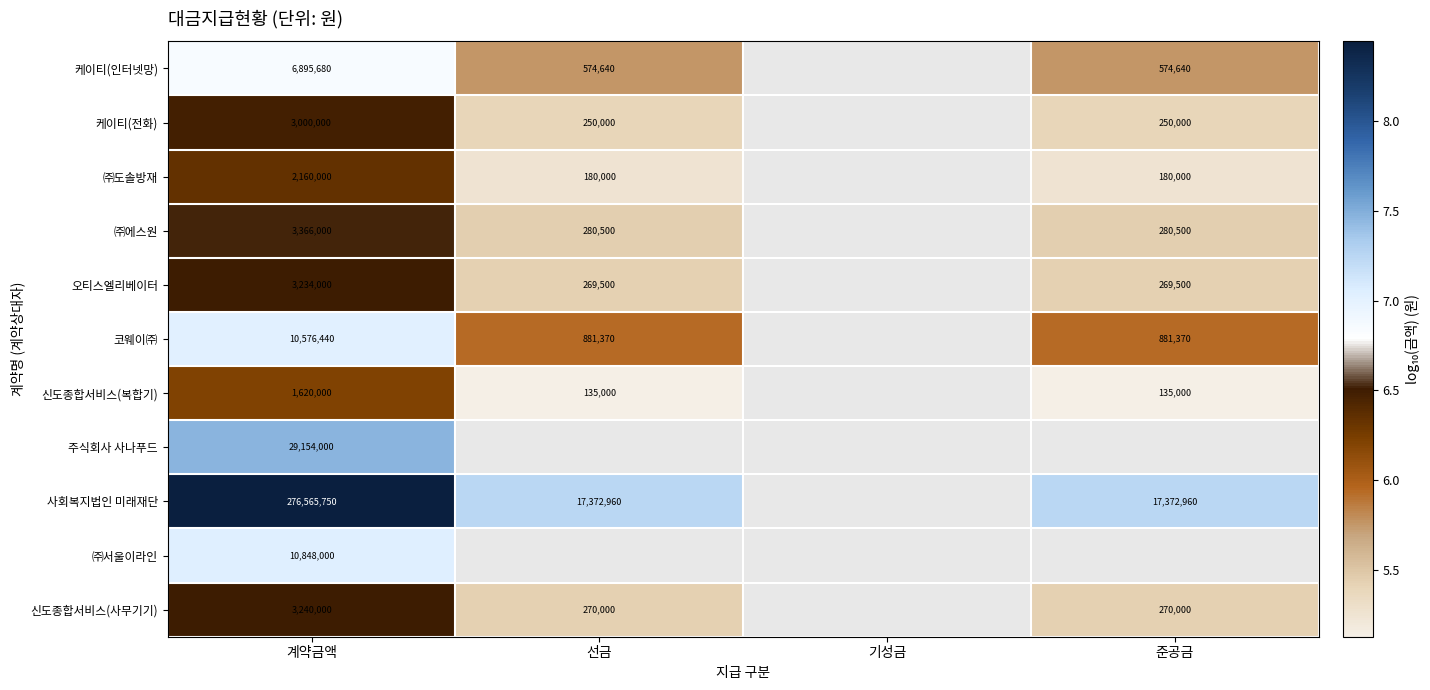

At which category is the sum across all series the highest?

계약금액